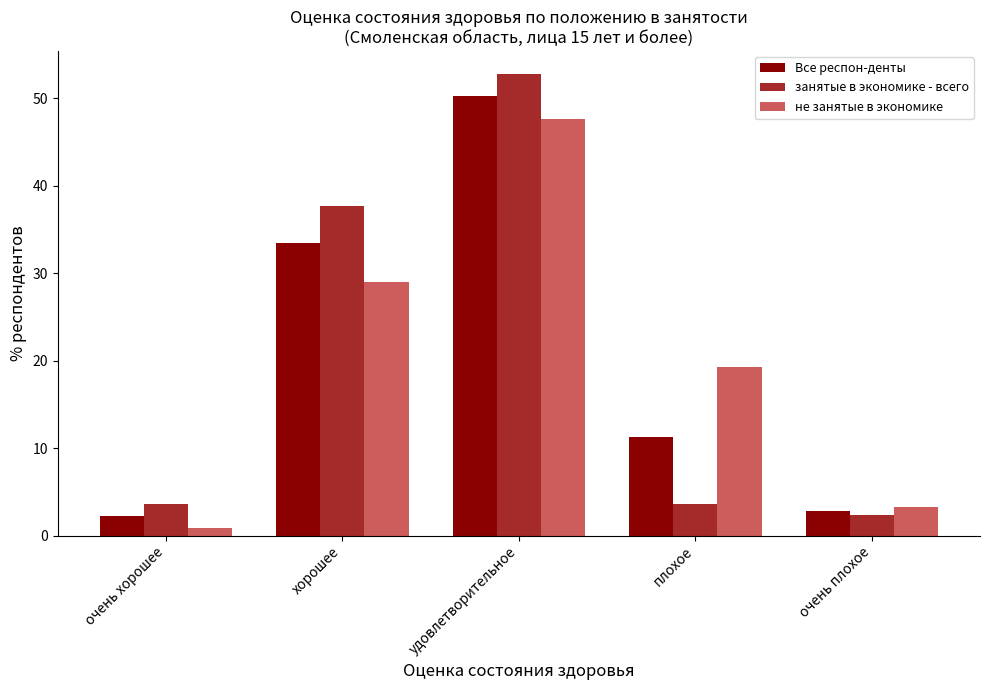

Is it true that занятые в экономике - всего equals 57.4 at хорошее?

False